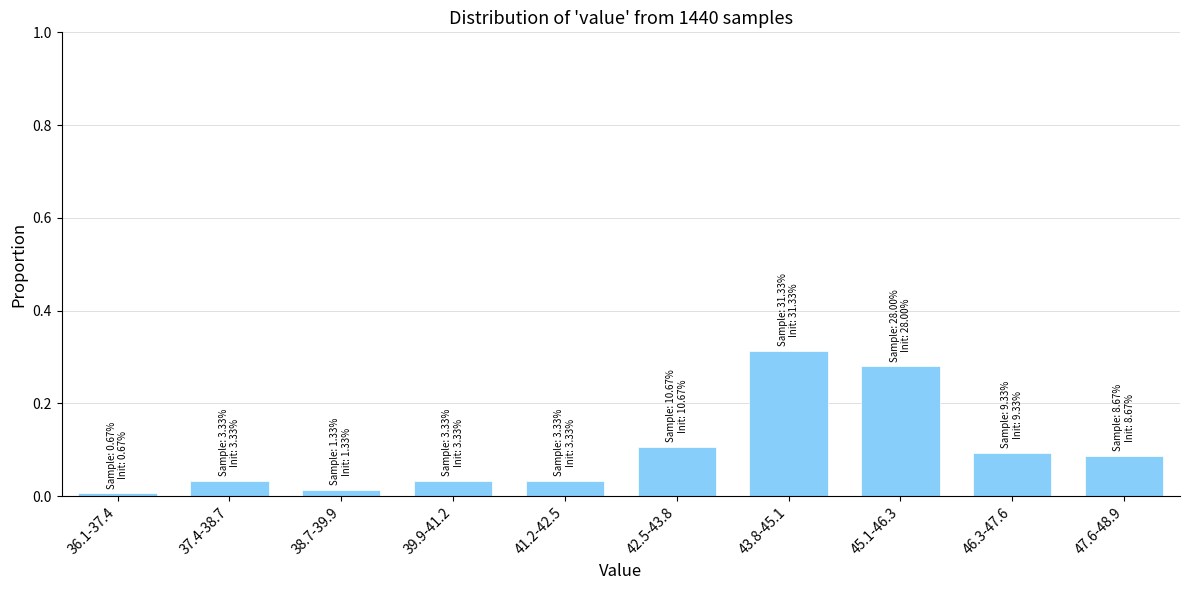

What position from the right is 43.8-45.1?

4